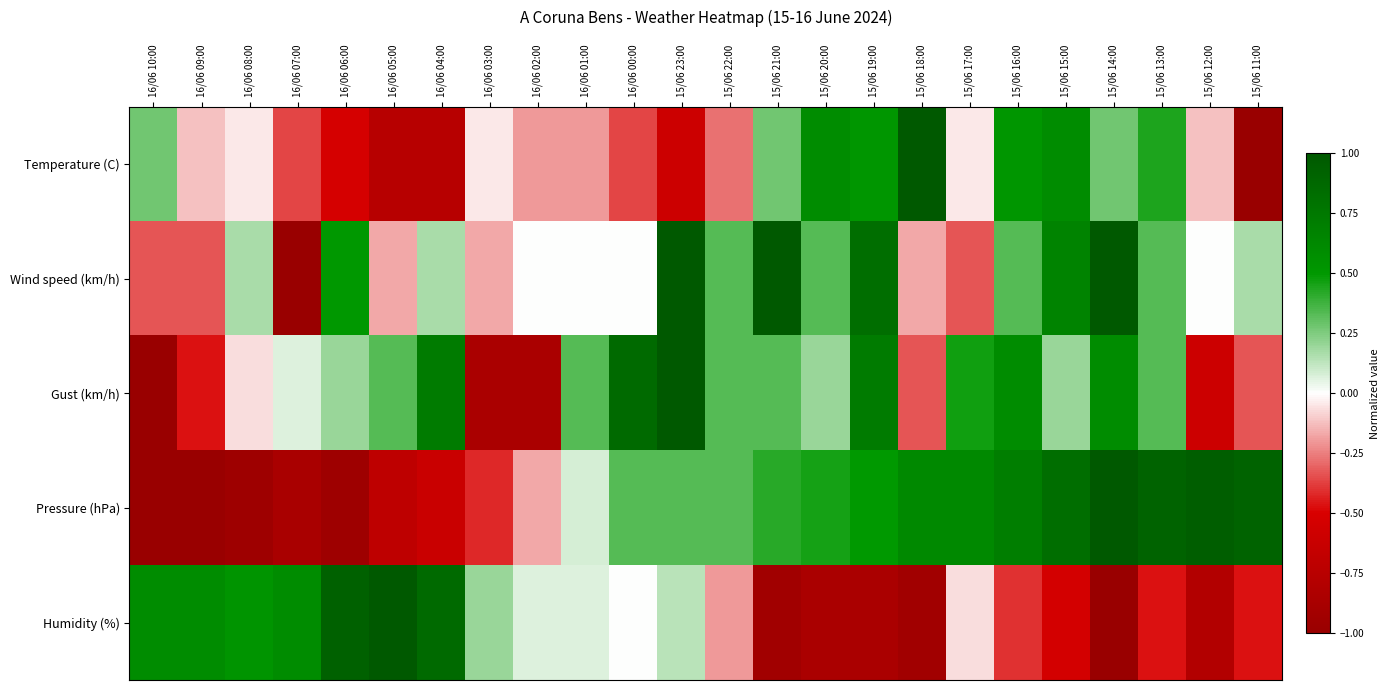

What is the difference between the highest and lowest values at 16/06 09:00?

1.6